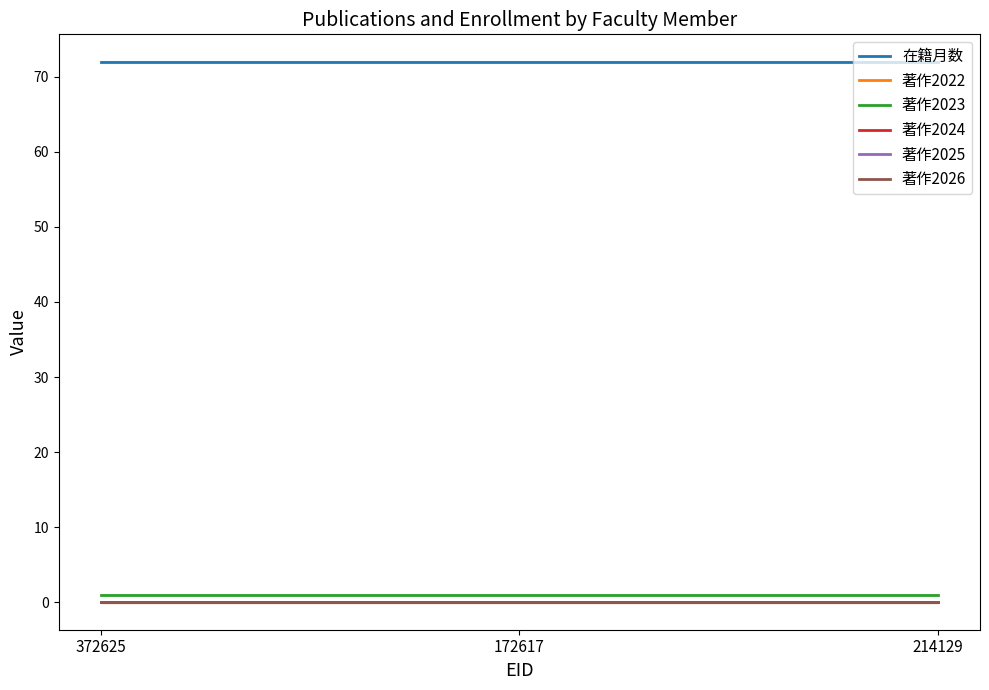

Which has a higher value, 372625 or 214129?

372625